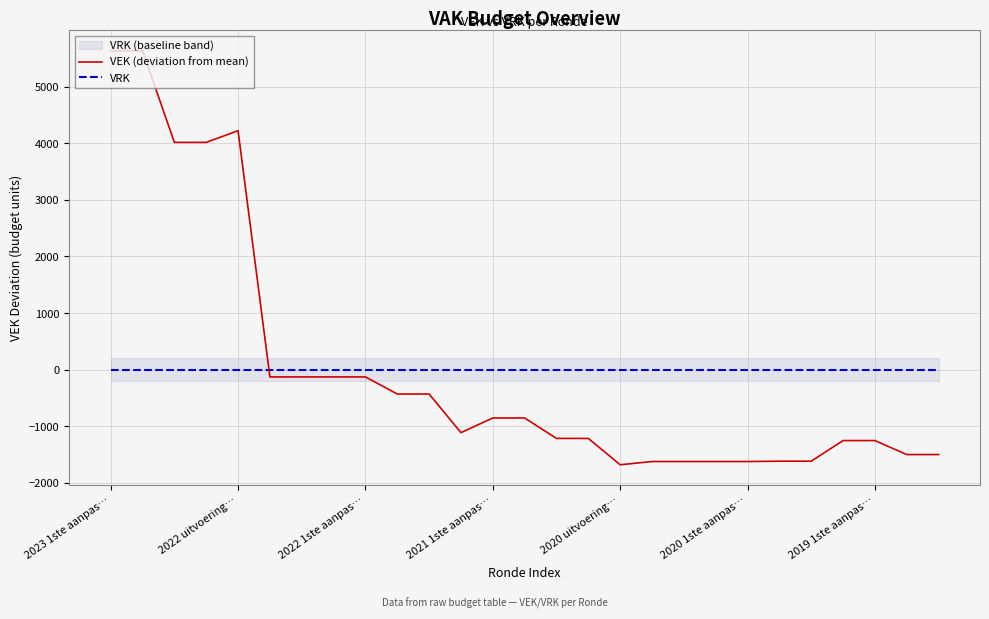

Rank the series by their average value, from lowest to highest.

VRK, VEK (deviation from mean)